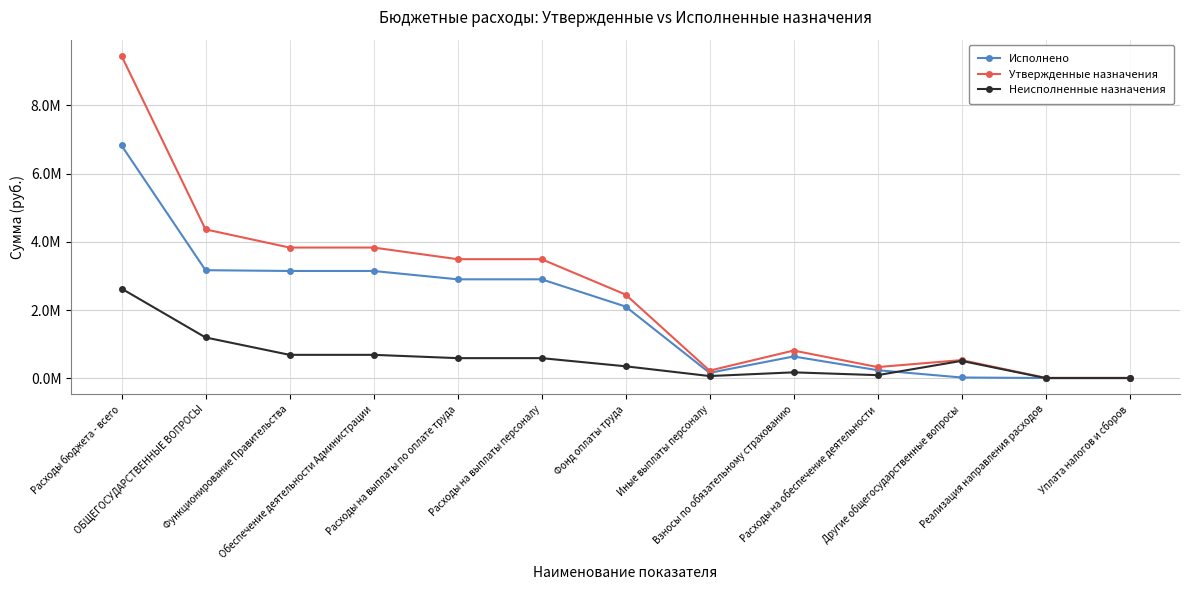

What is the value of the Неисполненные назначения point at the 4th from the left?

686896.9